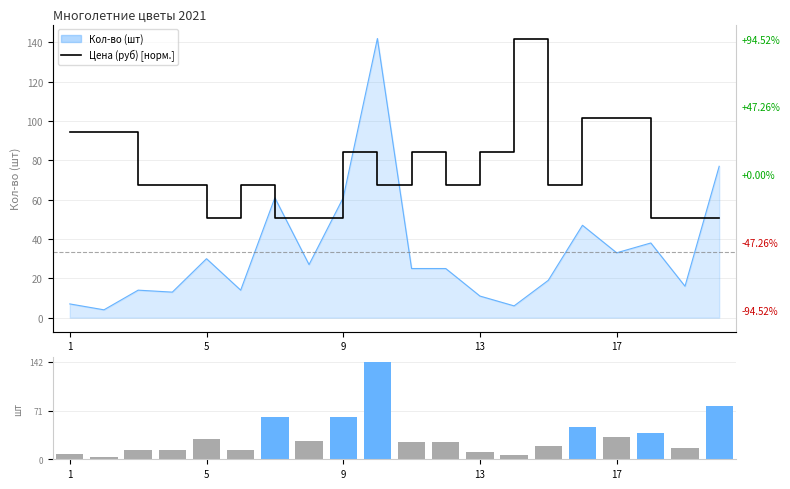

What is the minimum value for Цена (руб) [norm]?

50.7